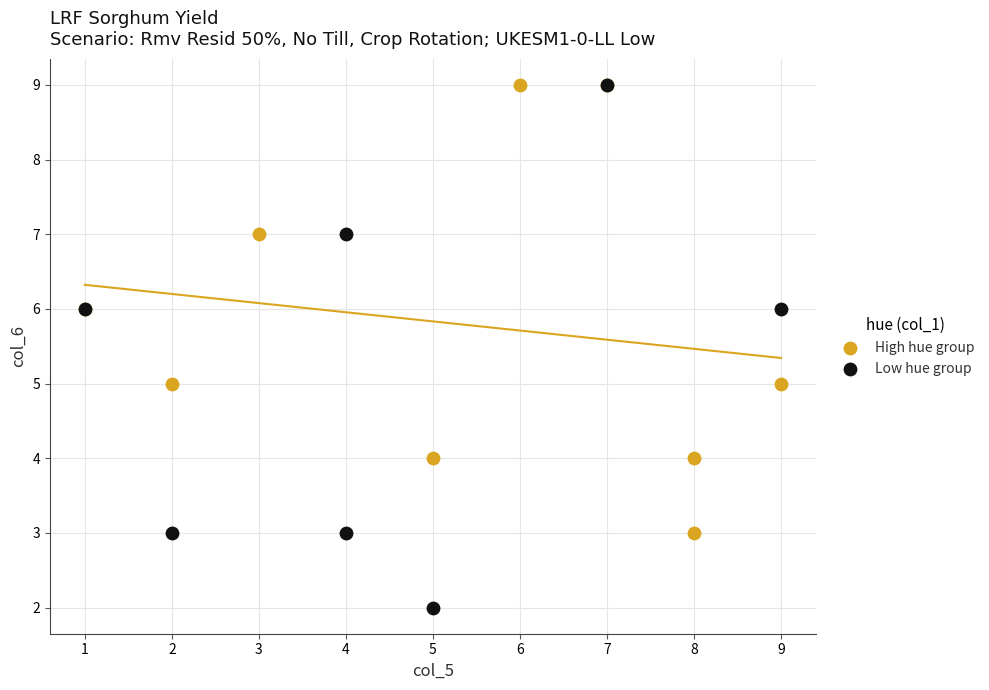

Which series has the largest Y range (max minus min)?

Low hue group